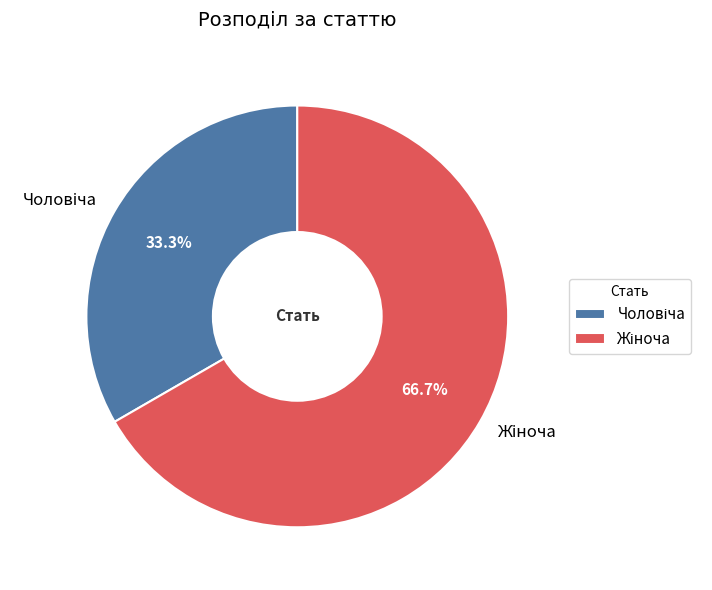

To the nearest percent, what is the average slice percentage?

50%